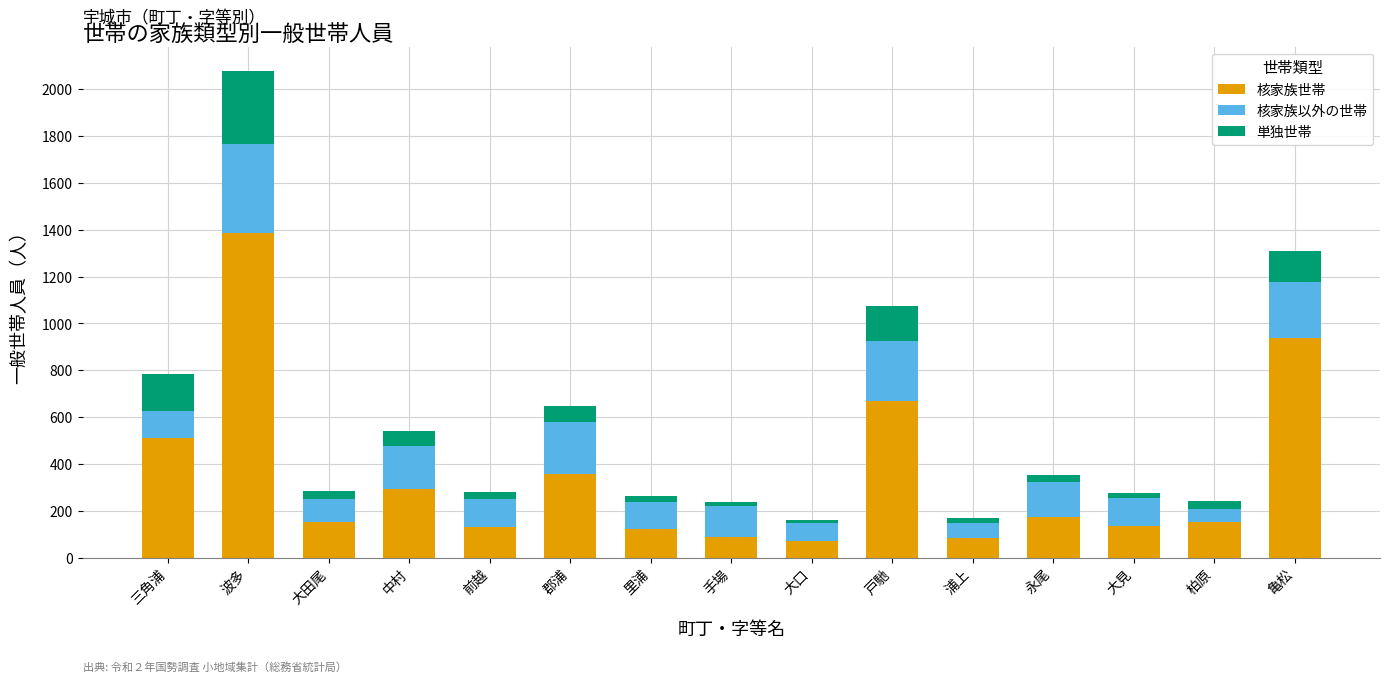

What are all the series names shown in the legend?

核家族世帯, 核家族以外の世帯, 単独世帯